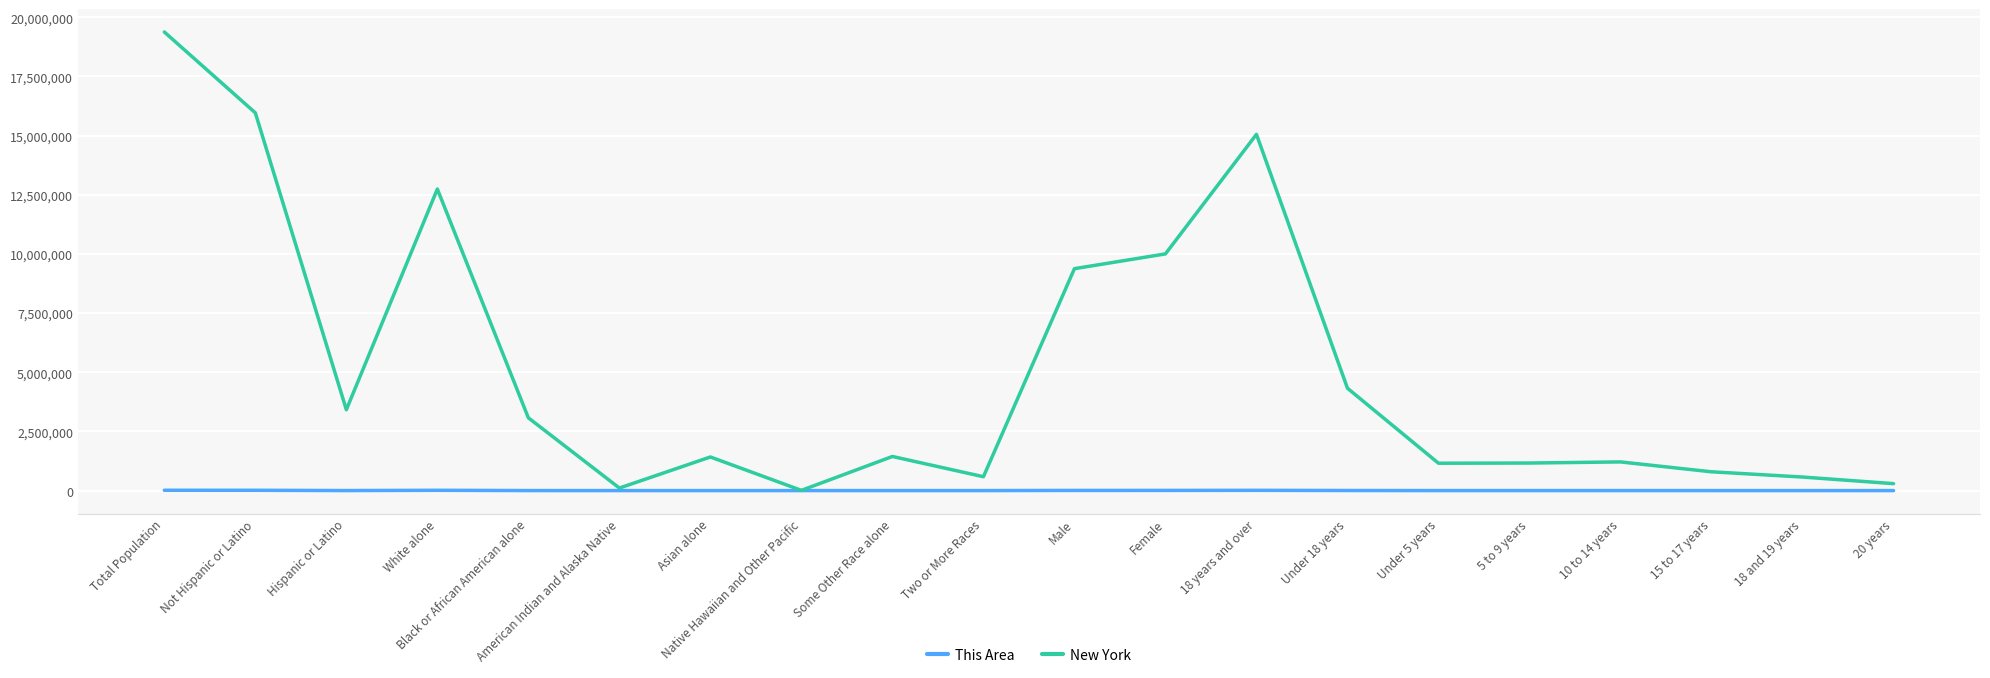

In This Area, how many points are lower than both neighbors (excluding endpoints)?

4